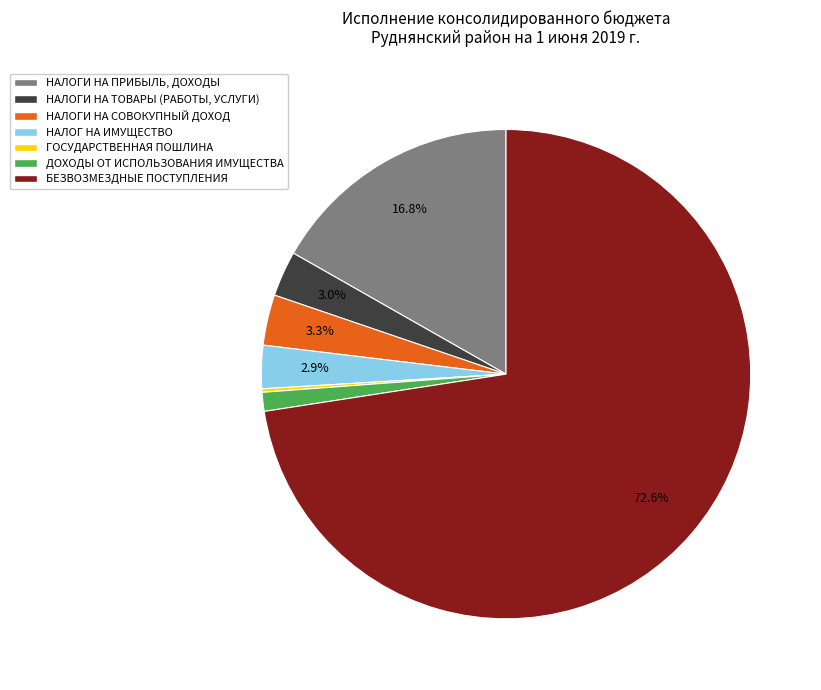

Combined, do ДОХОДЫ ОТ ИСПОЛЬЗОВАНИЯ ИМУЩЕСТВА and НАЛОГИ НА СОВОКУПНЫЙ ДОХОД account for over 50%?

No